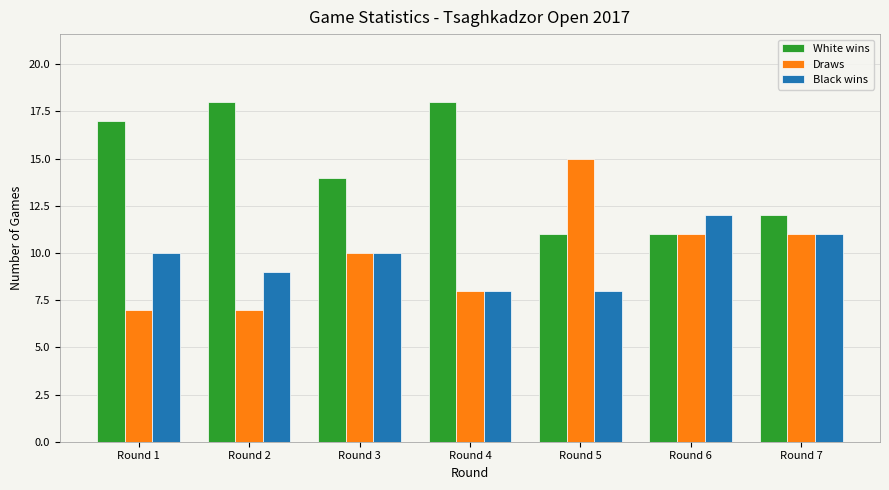

True or false: Black wins has a value of 5 at Round 5.

False